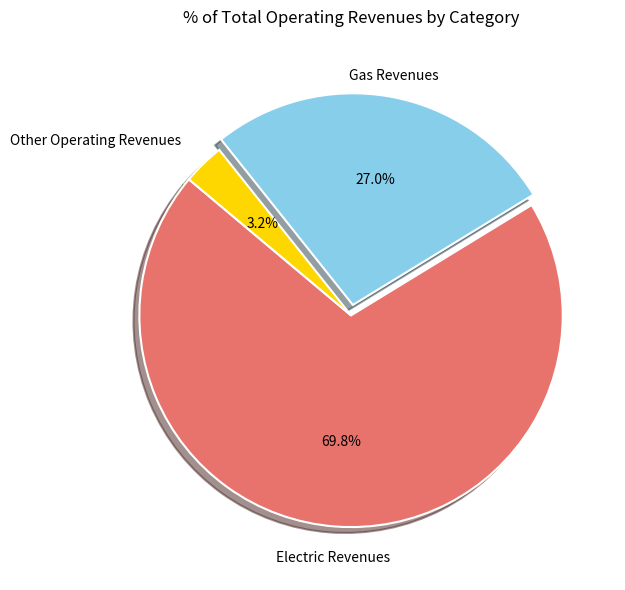

Count the number of slices in the pie.

3